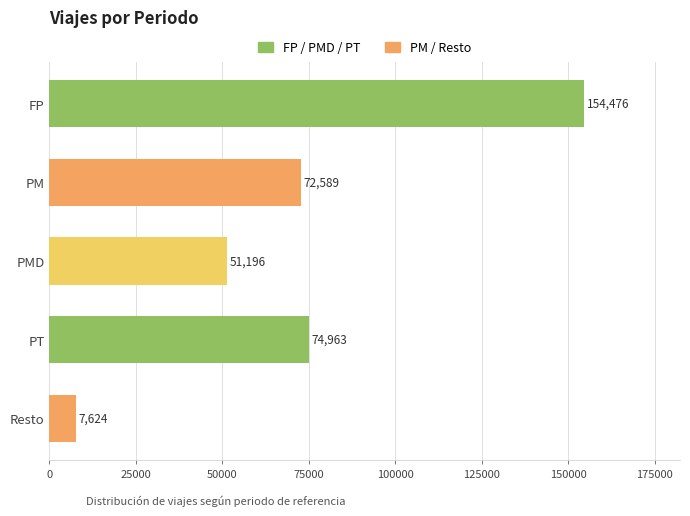

Approximately how many times larger is the value at PT compared to FP?

0.5